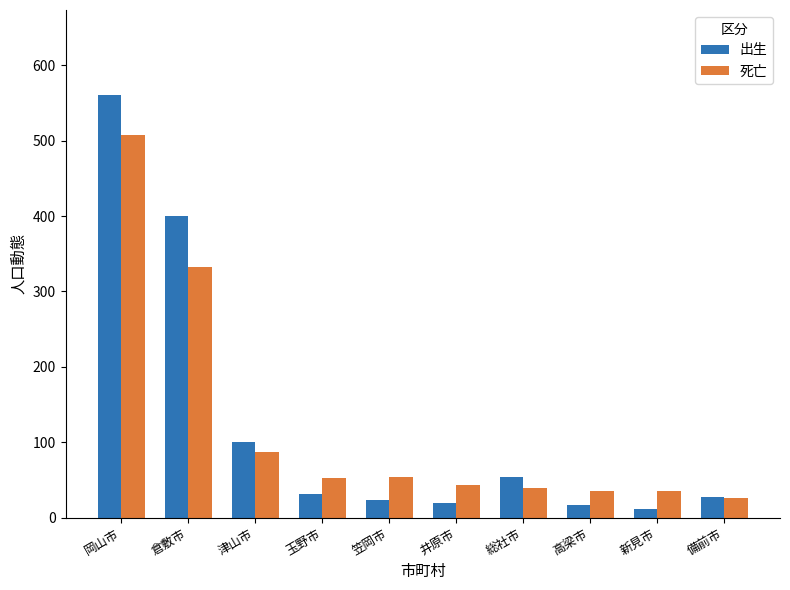

Rank the series by their maximum value, from lowest to highest.

死亡, 出生